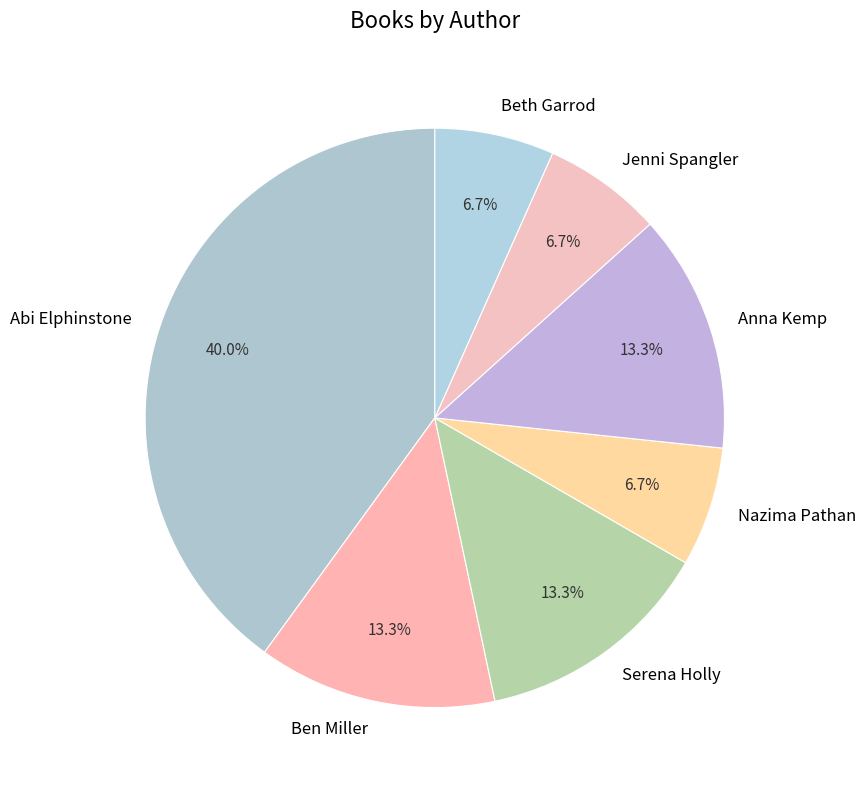

To the nearest percent, what is the average slice percentage?

14%